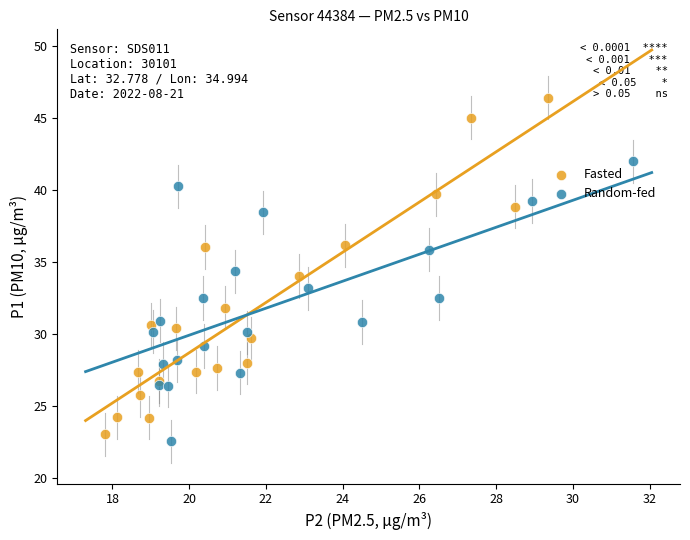

Which series has the widest spread of Y values?

Fasted